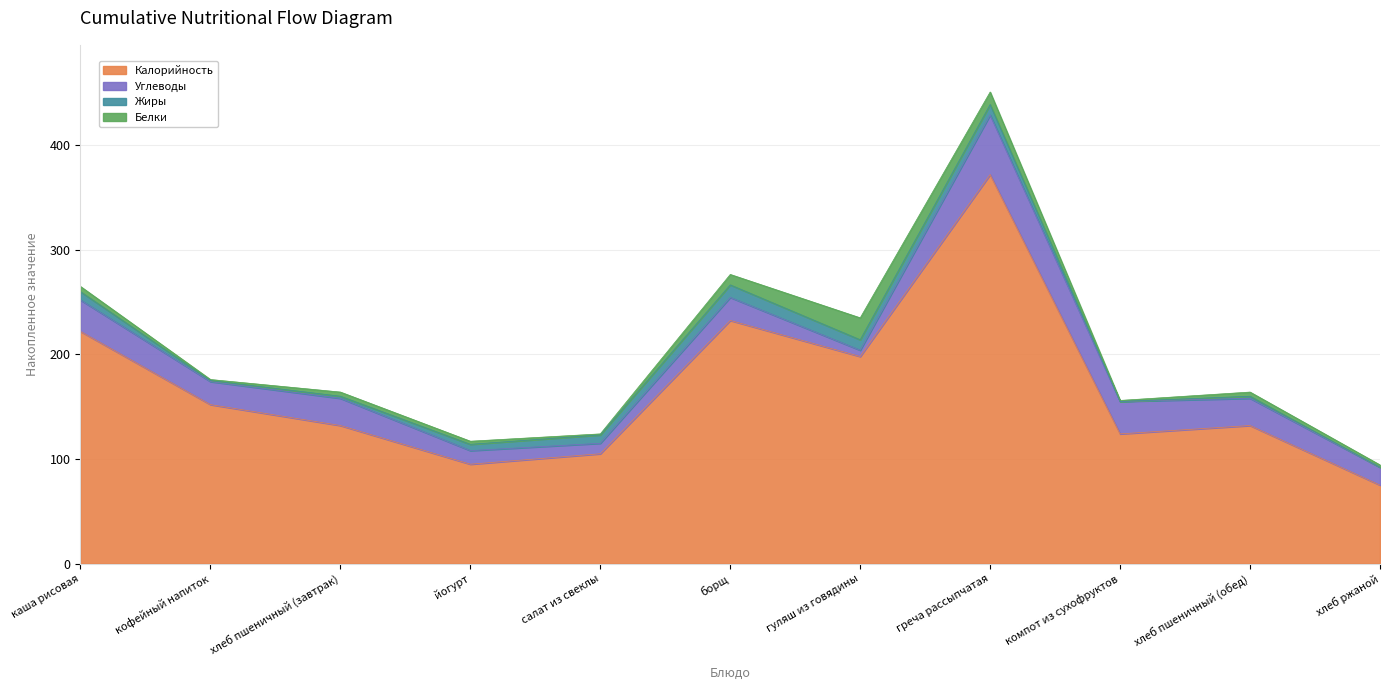

How many data points does each series have?

11